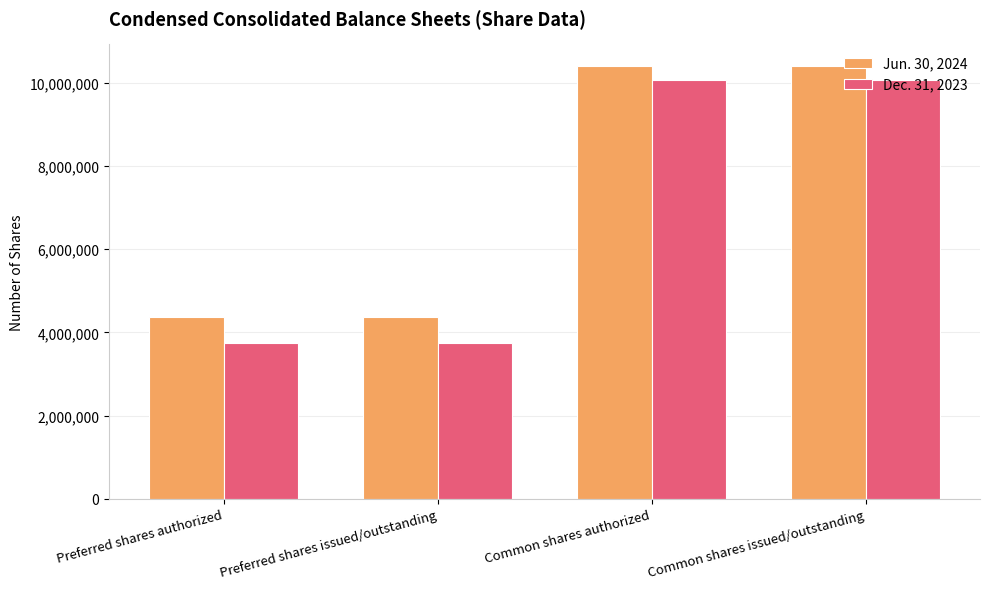

True or false: Jun. 30, 2024 has a value of 4376709 at Preferred shares issued/outstanding.

True